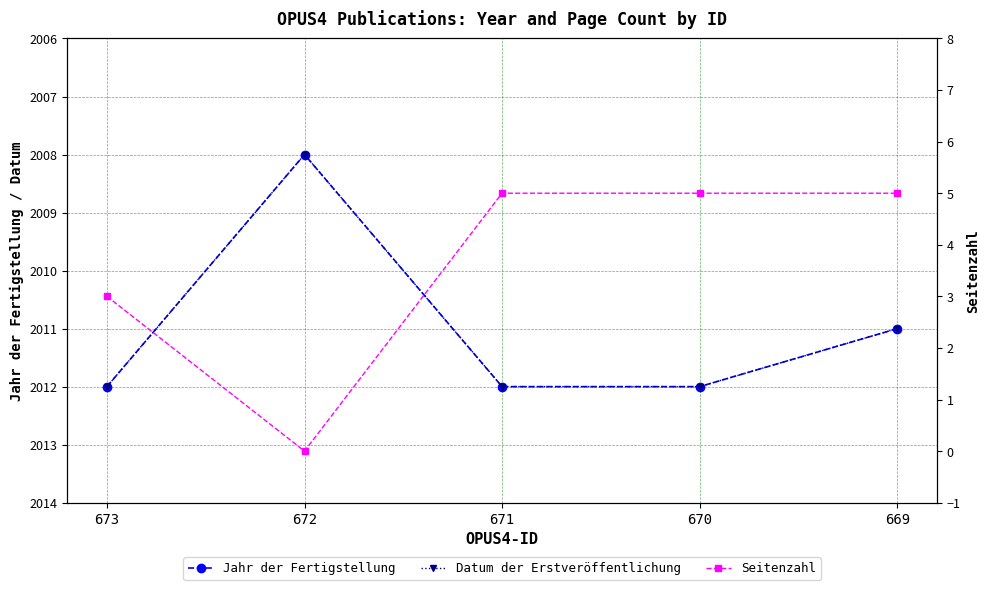

How many values in the Seitenzahl series are below 5?

2